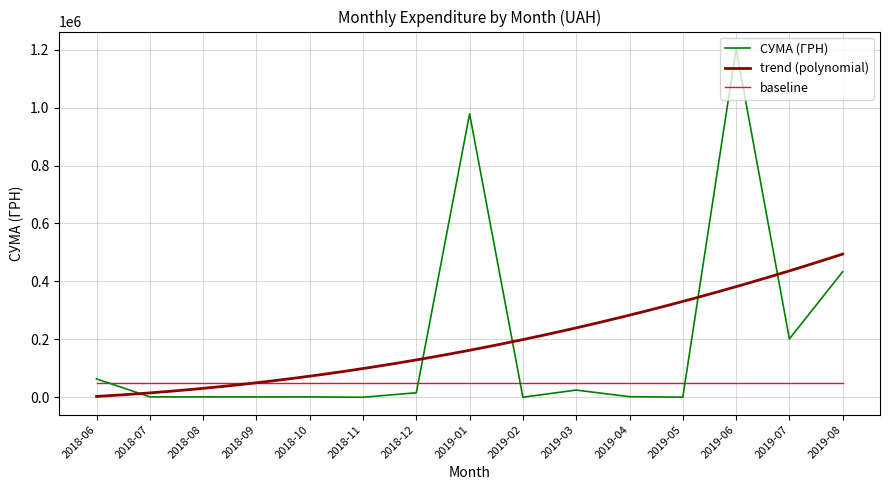

Which series ends up on top after the final intersection of baseline and СУМА (ГРН)?

СУМА (ГРН)